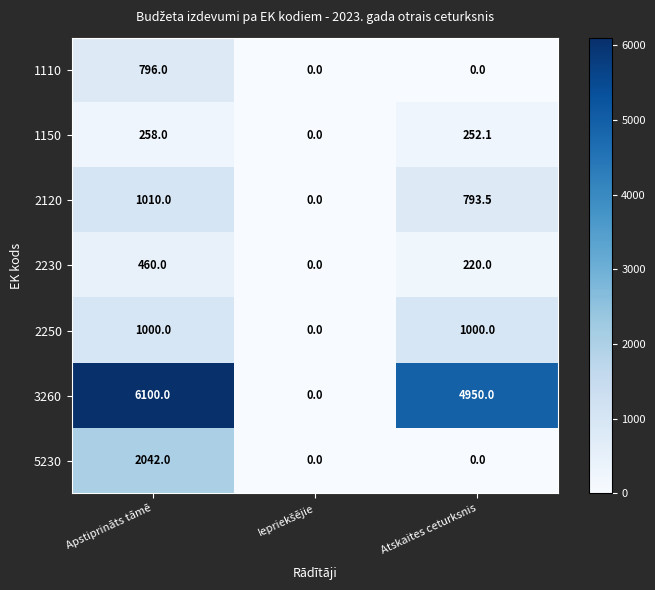

The value of 1110 at Atskaites ceturksnis is -534.6. True or false?

False